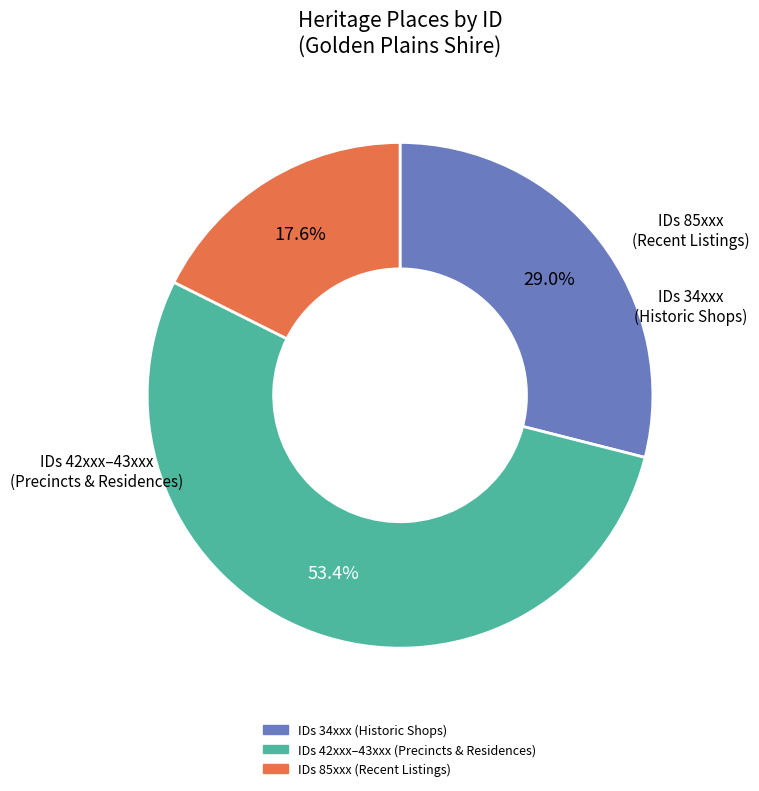

Is there any slice that represents more than half of the pie?

Yes